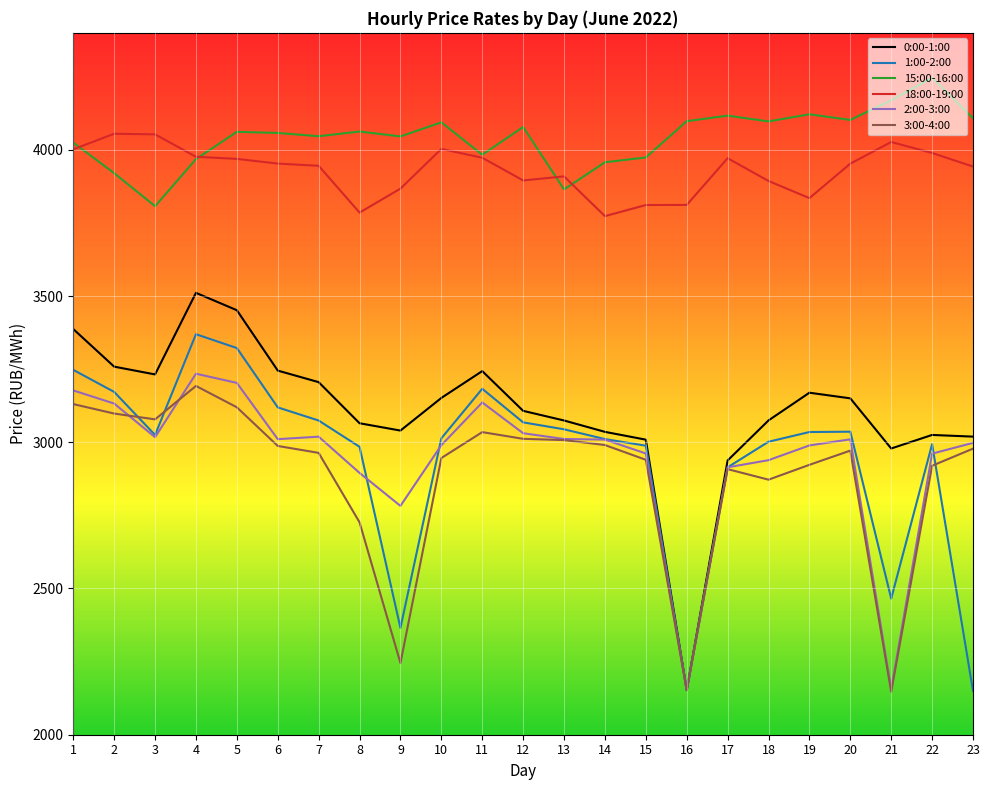

Is the value of 15:00-16:00 at 7 greater than the value of 18:00-19:00 at 6?

Yes